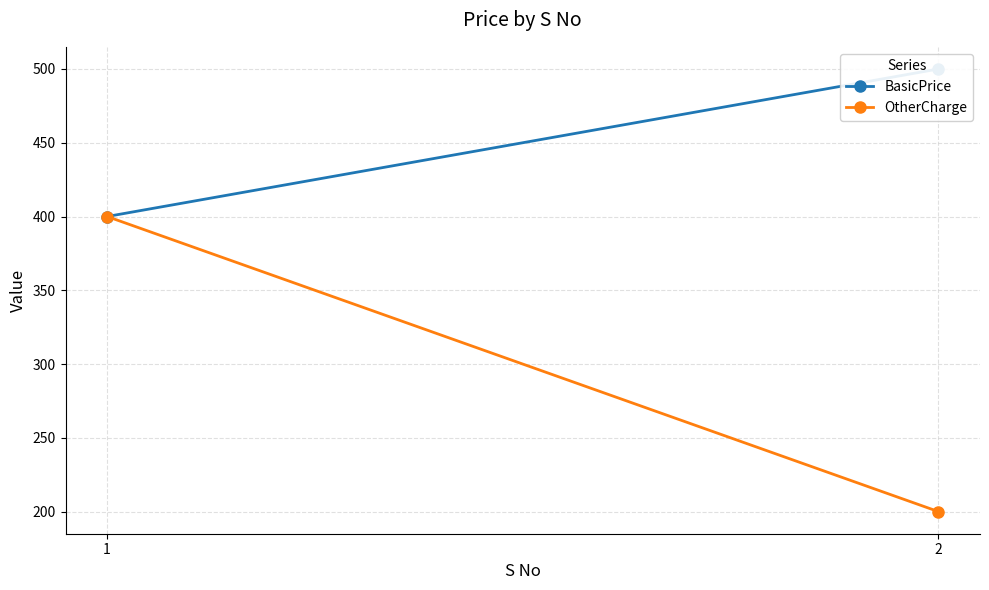

What is the sum of all OtherCharge values?

600